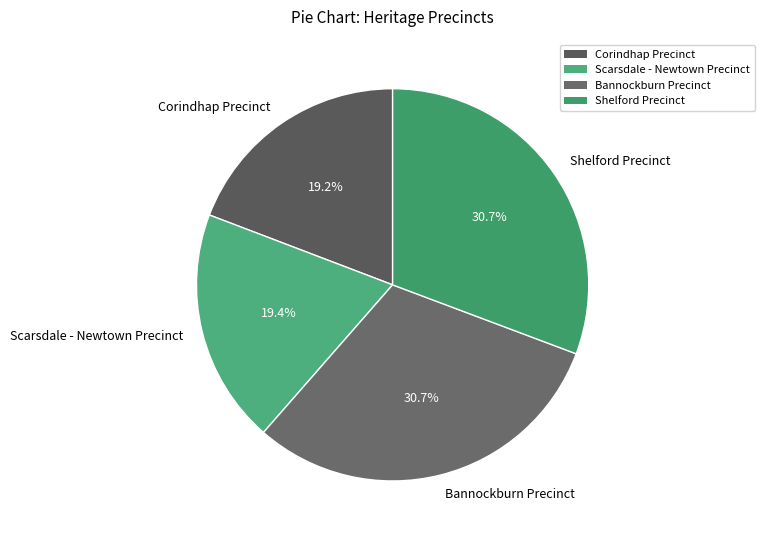

How many segments does this pie chart have?

4